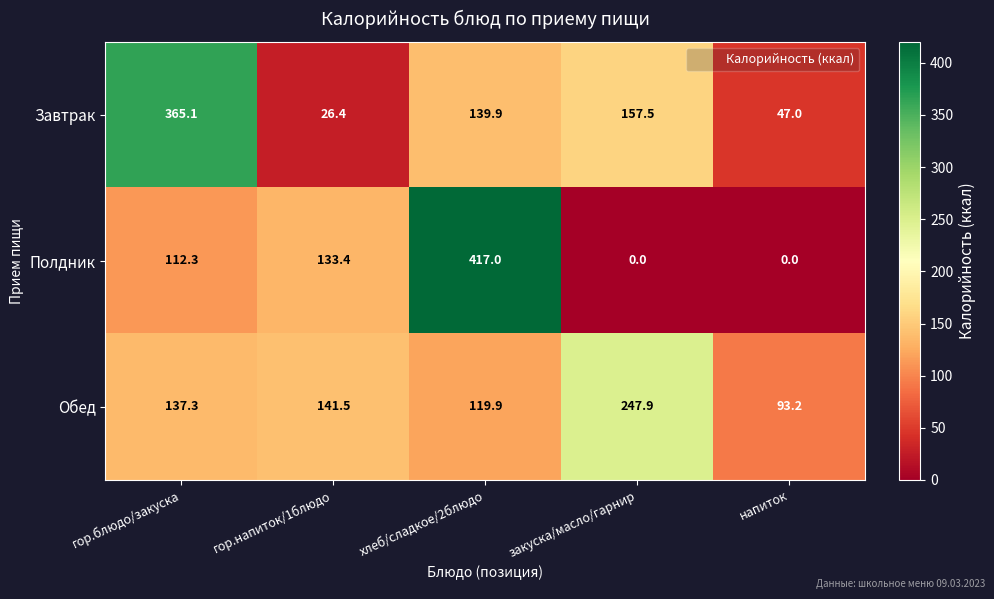

Reading right to left, transcribe all the data shown in this chart.

Завтрак: напиток=47.0	закуска/масло/гарнир=157.5	хлеб/сладкое/2блюдо=139.9	гор.напиток/1блюдо=26.4	гор.блюдо/закуска=365.1
Полдник: напиток=0.0	закуска/масло/гарнир=0.0	хлеб/сладкое/2блюдо=417.0	гор.напиток/1блюдо=133.4	гор.блюдо/закуска=112.3
Обед: напиток=93.2	закуска/масло/гарнир=247.9	хлеб/сладкое/2блюдо=119.9	гор.напиток/1блюдо=141.5	гор.блюдо/закуска=137.3